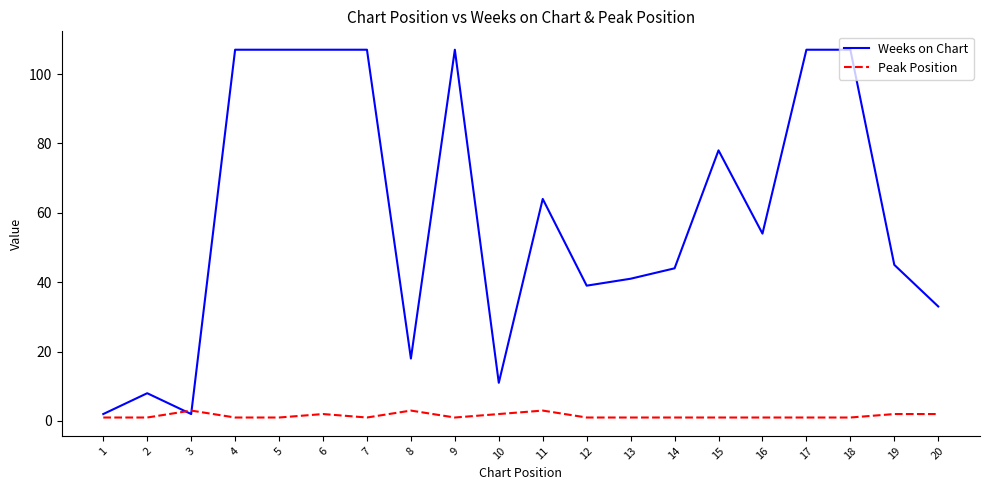

Reading right to left, list all the values displayed in this chart.

Weeks on Chart: 33	45	107	107	54	78	44	41	39	64	11	107	18	107	107	107	107	2	8	2
Peak Position: 2	2	1	1	1	1	1	1	1	3	2	1	3	1	2	1	1	3	1	1